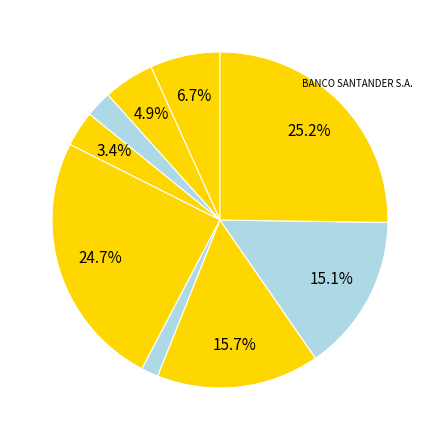

Does any single category account for the majority?

No